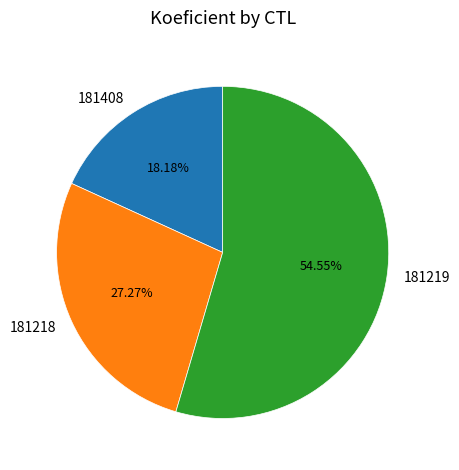

Which slice is the largest?

181219